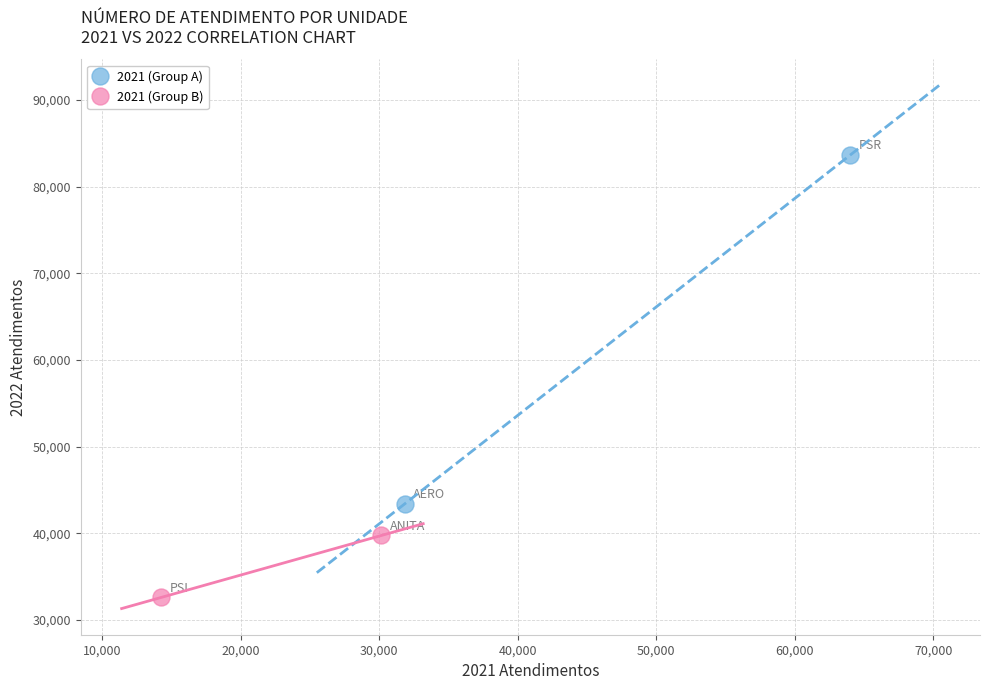

Which series reaches the maximum Y coordinate?

2021 (Group A)